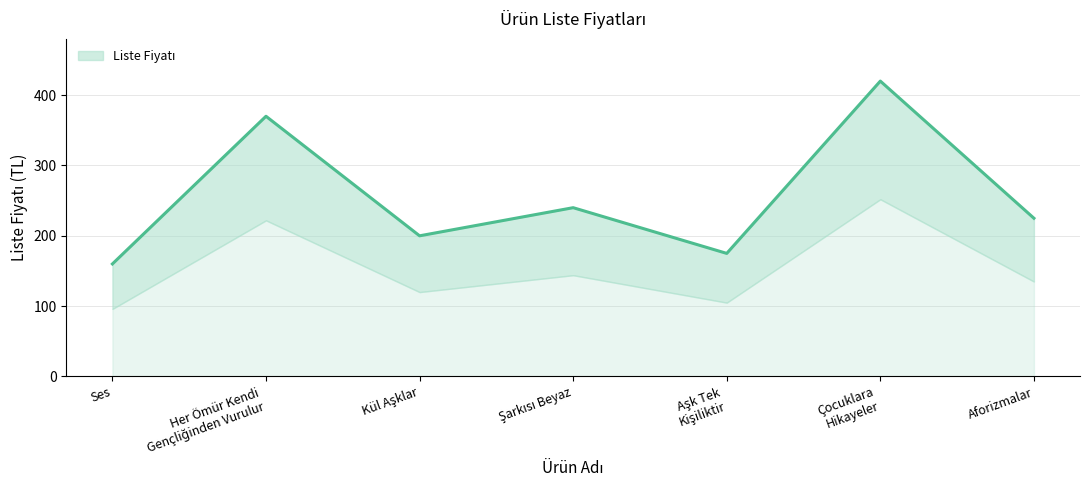

How many categories are shown in the chart?

7